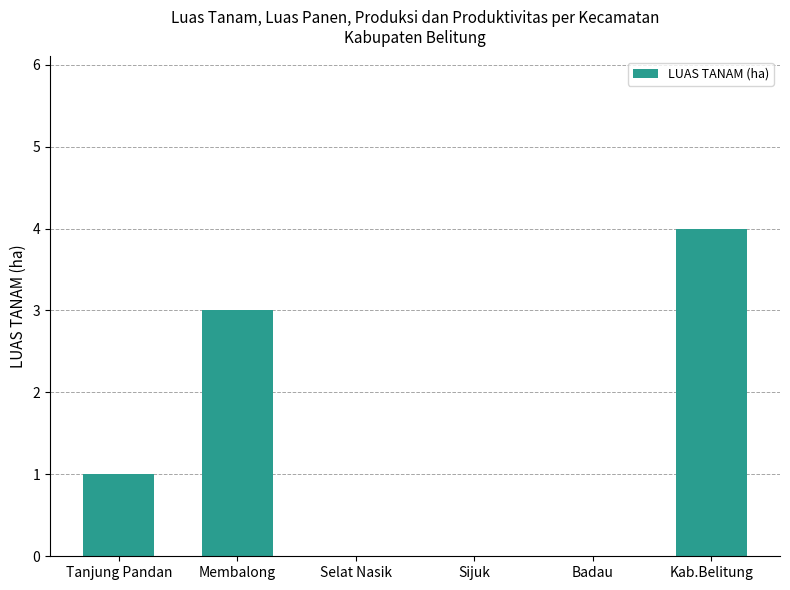

Which has a higher value, Kab.Belitung or Membalong?

Kab.Belitung